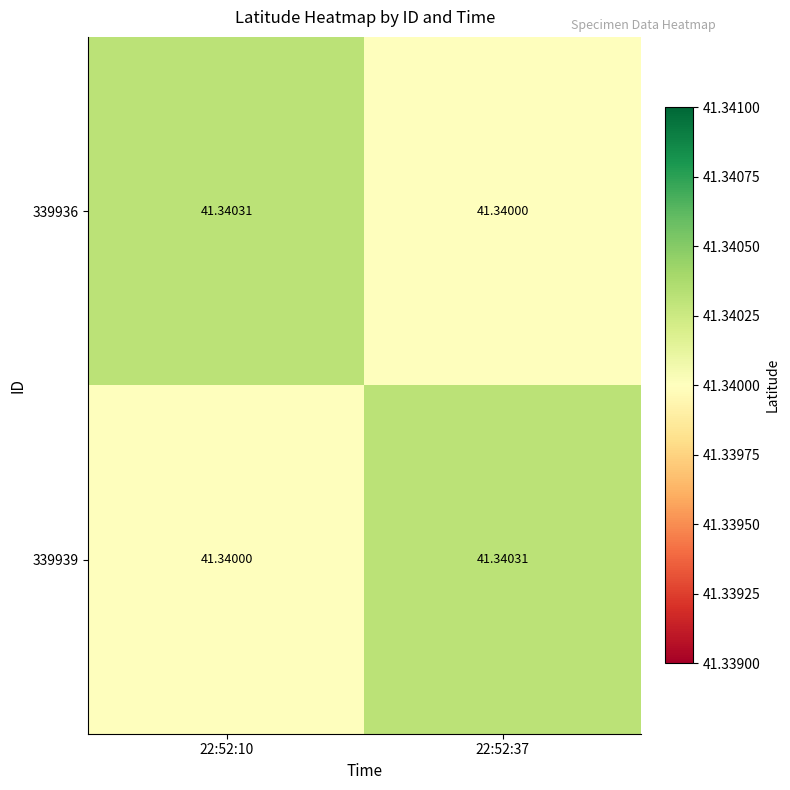

Is the value of 339936 at 22:52:10 greater than the value of 339939 at 22:52:10?

Yes